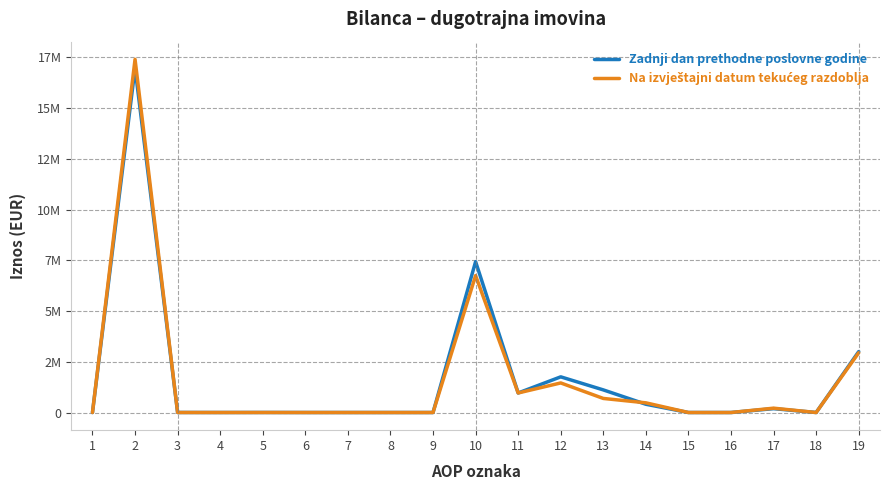

Between which two adjacent categories do Zadnji dan prethodne poslovne godine and Na izvještajni datum tekućeg razdoblja first intersect?

2 and 3